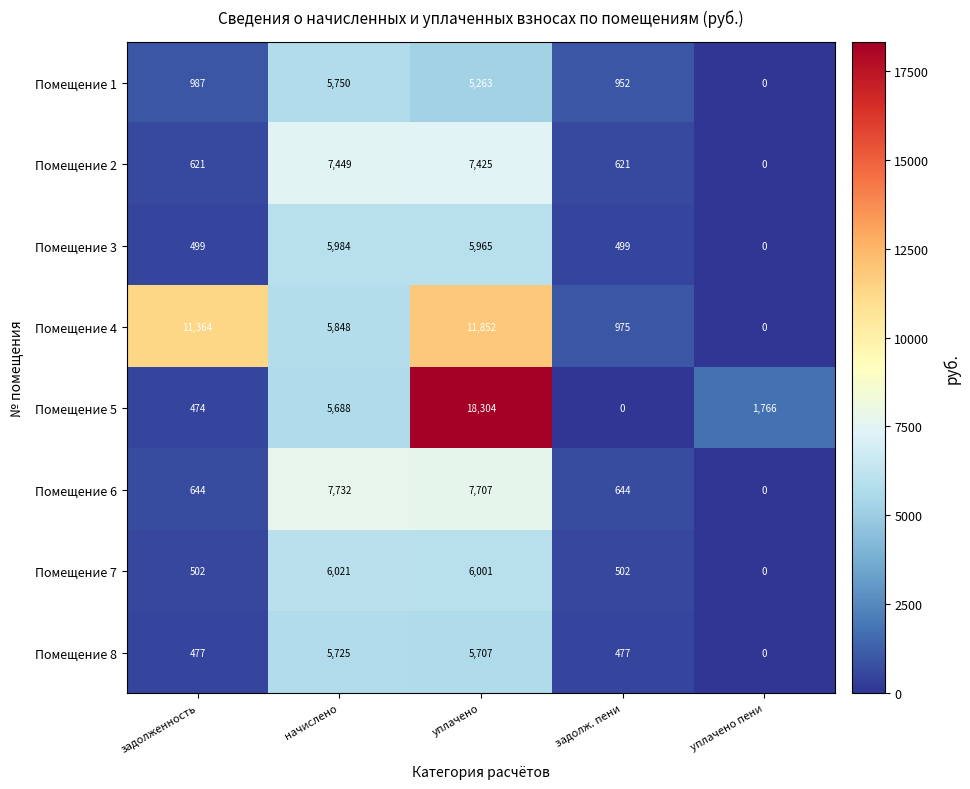

What is the difference between the maximum and minimum values in the Помещение 5 series?

18304